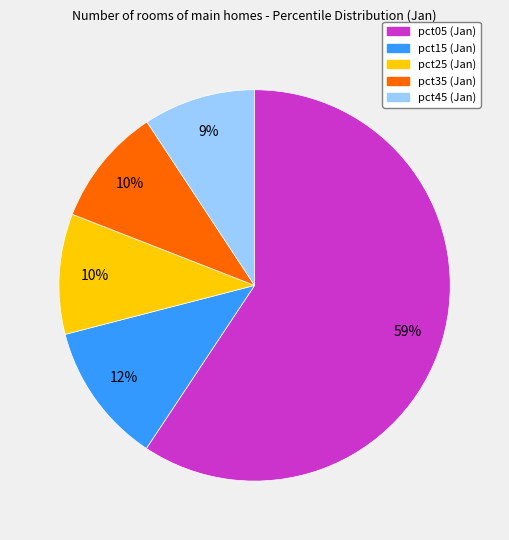

To the nearest percent, what is the average slice percentage?

20%